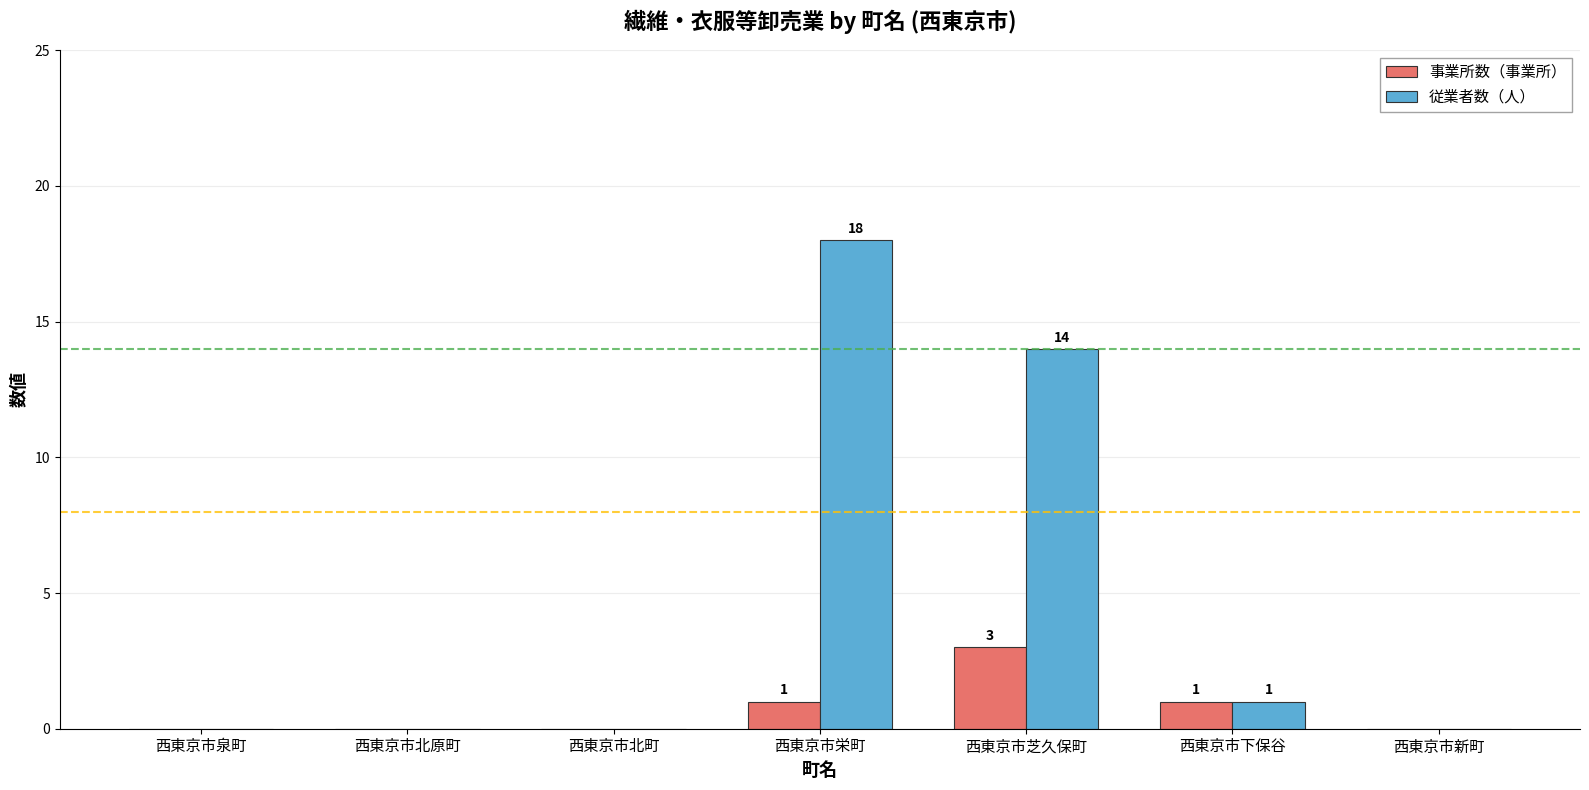

Between 西東京市芝久保町 and 西東京市下保谷, which series saw the biggest shift?

従業者数（人）